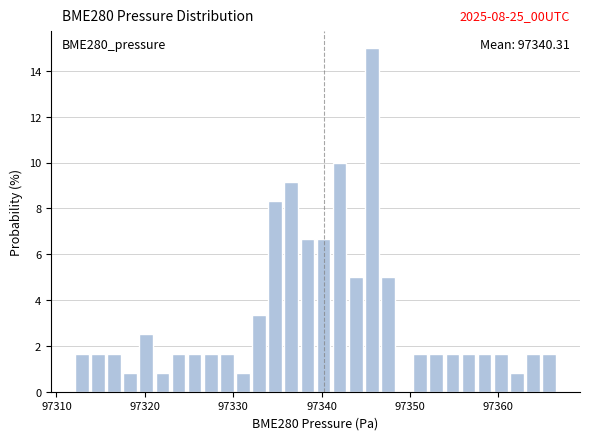

Read against the x-axis, roughly where is the centre of the tallest bar?

97346